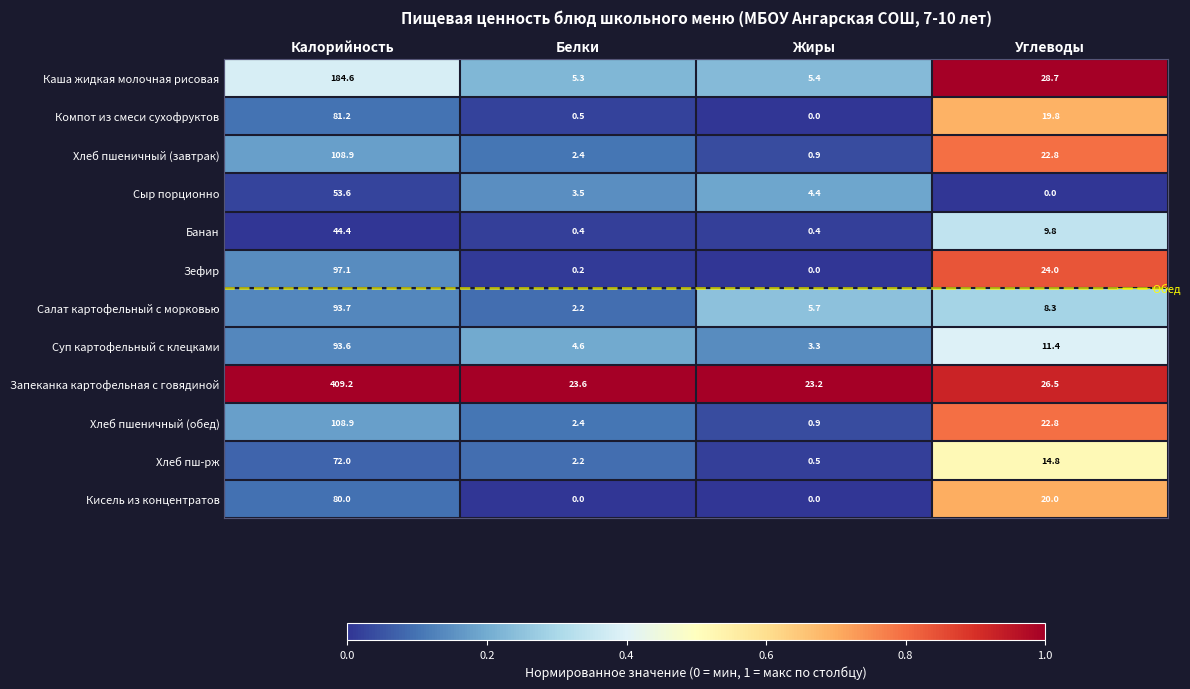

At which label does Запеканка картофельная с говядиной reach its peak?

Калорийность